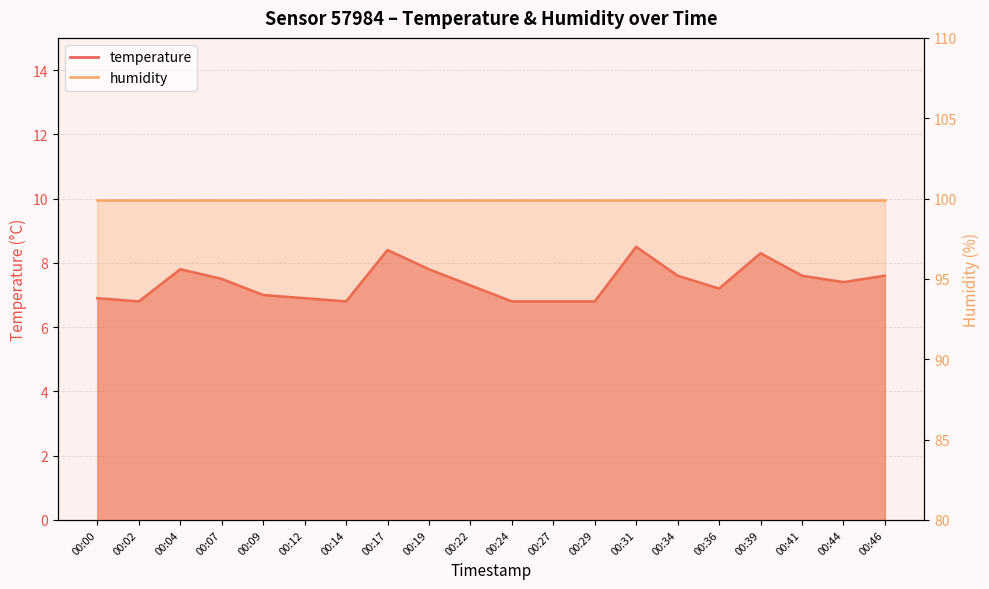

Where is the first local minimum?

00:02